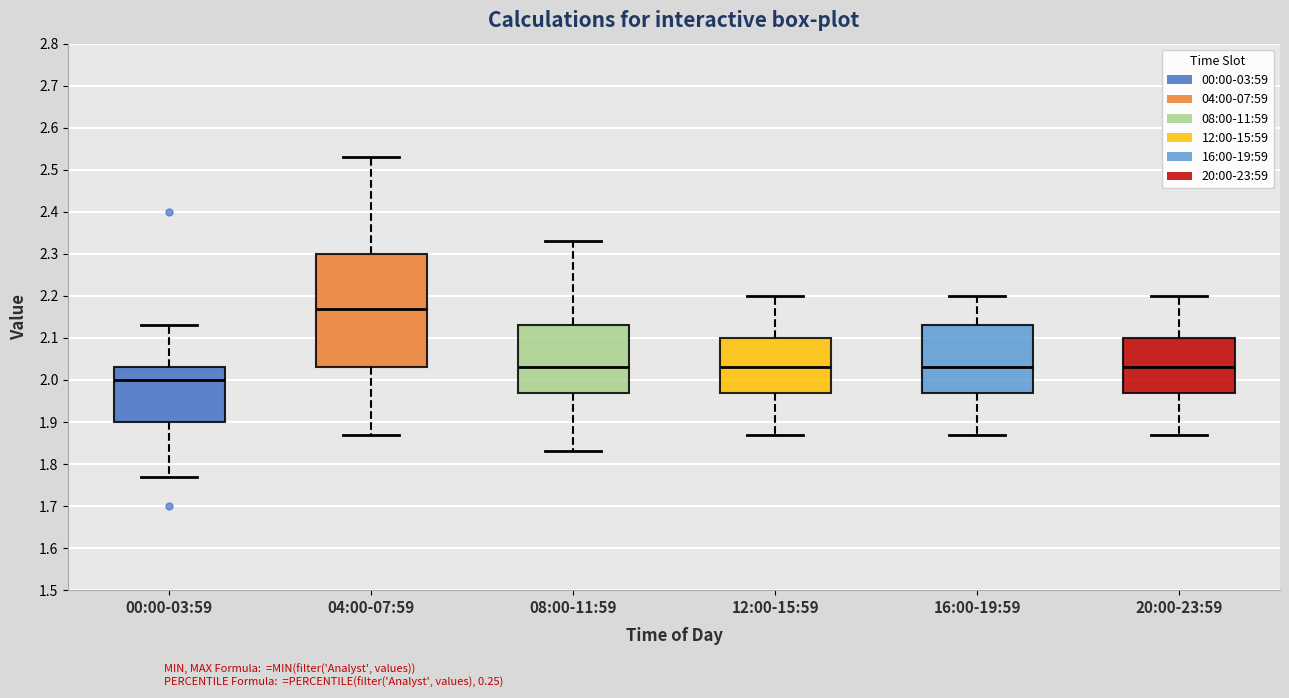

Reading left to right, transcribe this box plot: for each box, give where its median line is, the range the box spans, and where its two whiskers end, as read against the y-axis. The values are not printed on the chart, so give them approximately, as read against the axis.

00:00-03:59: median 2.00, box 1.90 to 2.03, whiskers 1.77 to 2.13
04:00-07:59: median 2.17, box 2.03 to 2.30, whiskers 1.87 to 2.53
08:00-11:59: median 2.03, box 1.97 to 2.13, whiskers 1.83 to 2.33
12:00-15:59: median 2.03, box 1.97 to 2.10, whiskers 1.87 to 2.20
16:00-19:59: median 2.03, box 1.97 to 2.13, whiskers 1.87 to 2.20
20:00-23:59: median 2.03, box 1.97 to 2.10, whiskers 1.87 to 2.20